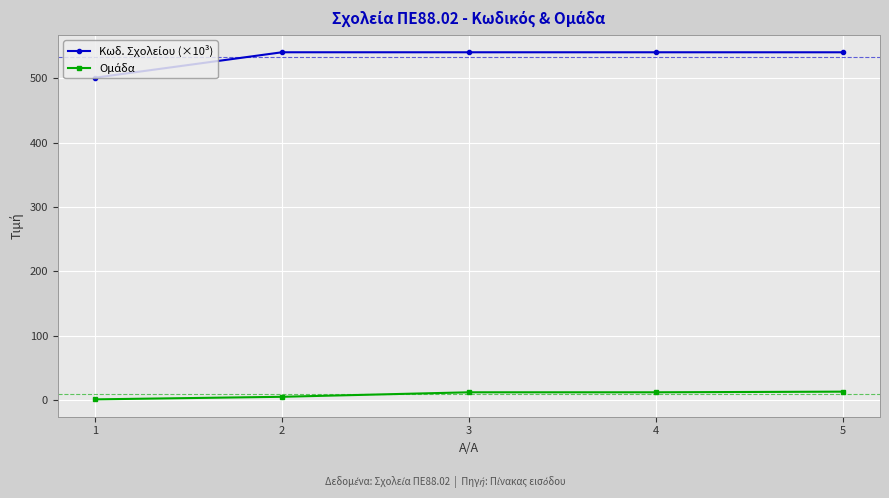

How many lines are shown in the chart?

2